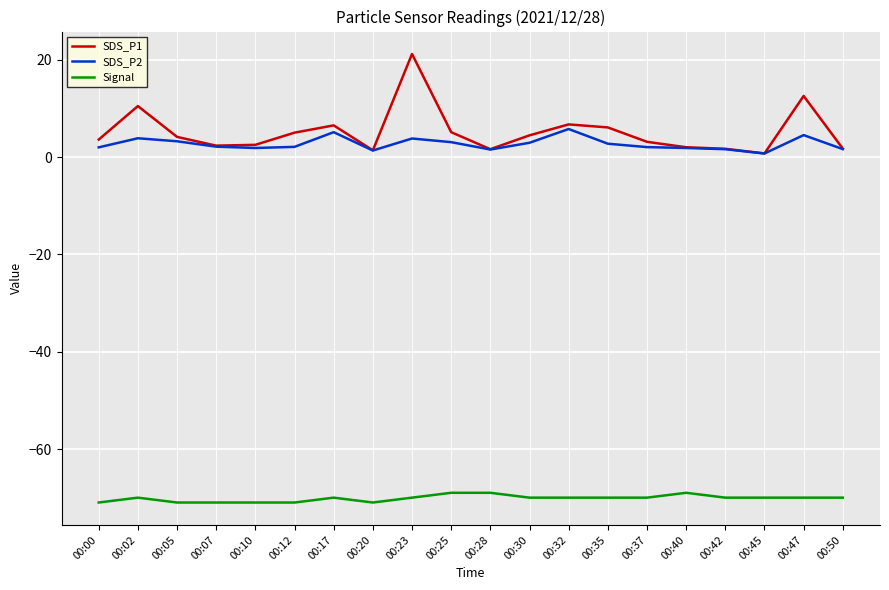

Which series has the widest spread of values?

SDS_P1